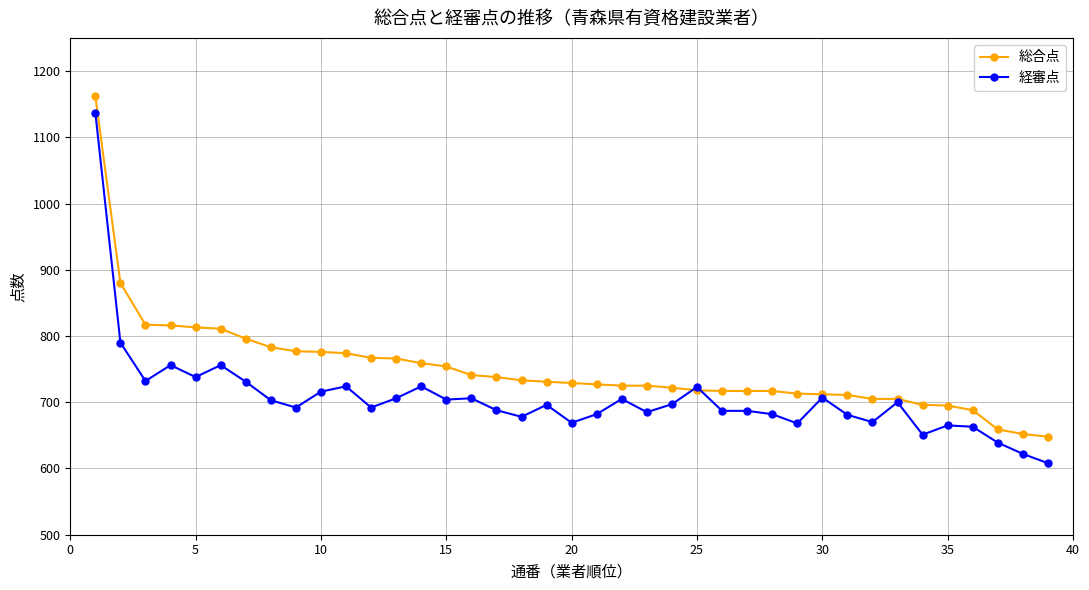

What is the difference between the maximum and minimum values in the 総合点 series?

514